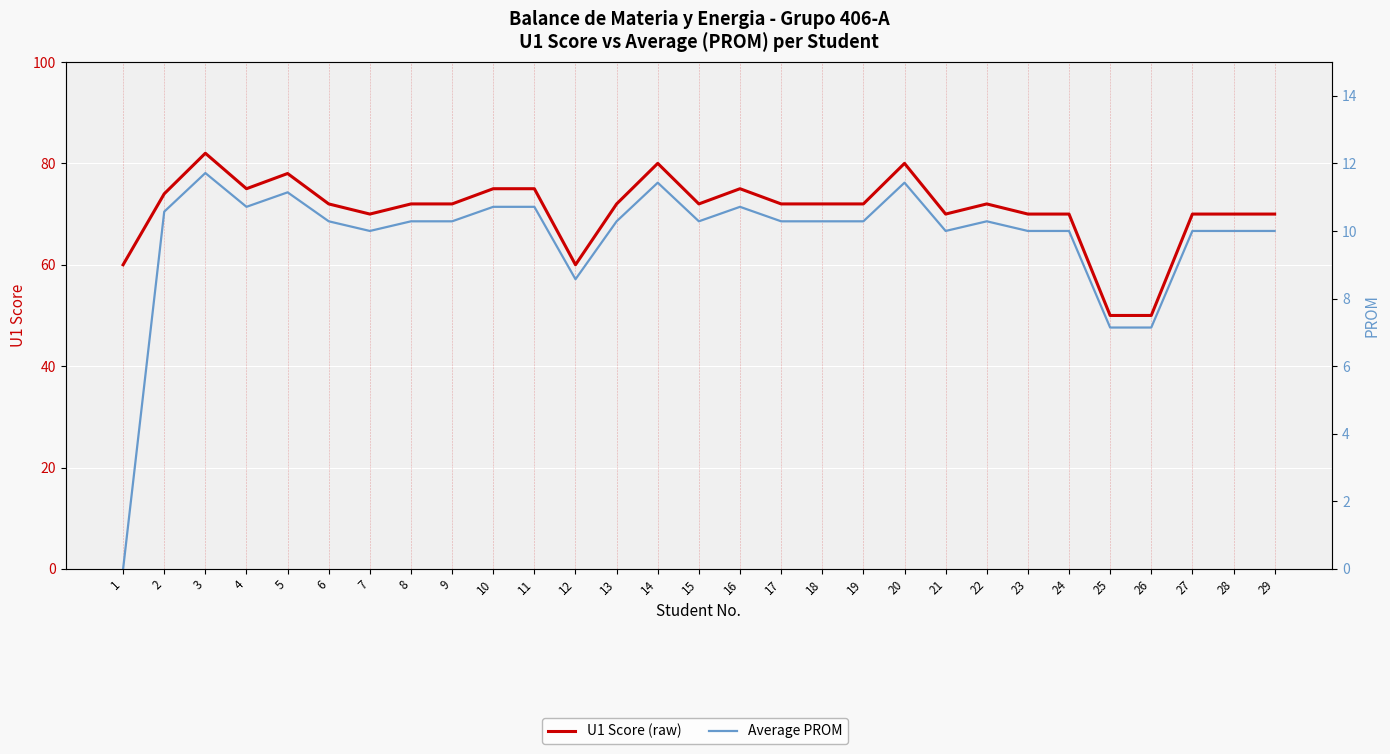

In U1 Score, how many points are higher than both neighbors (excluding endpoints)?

6